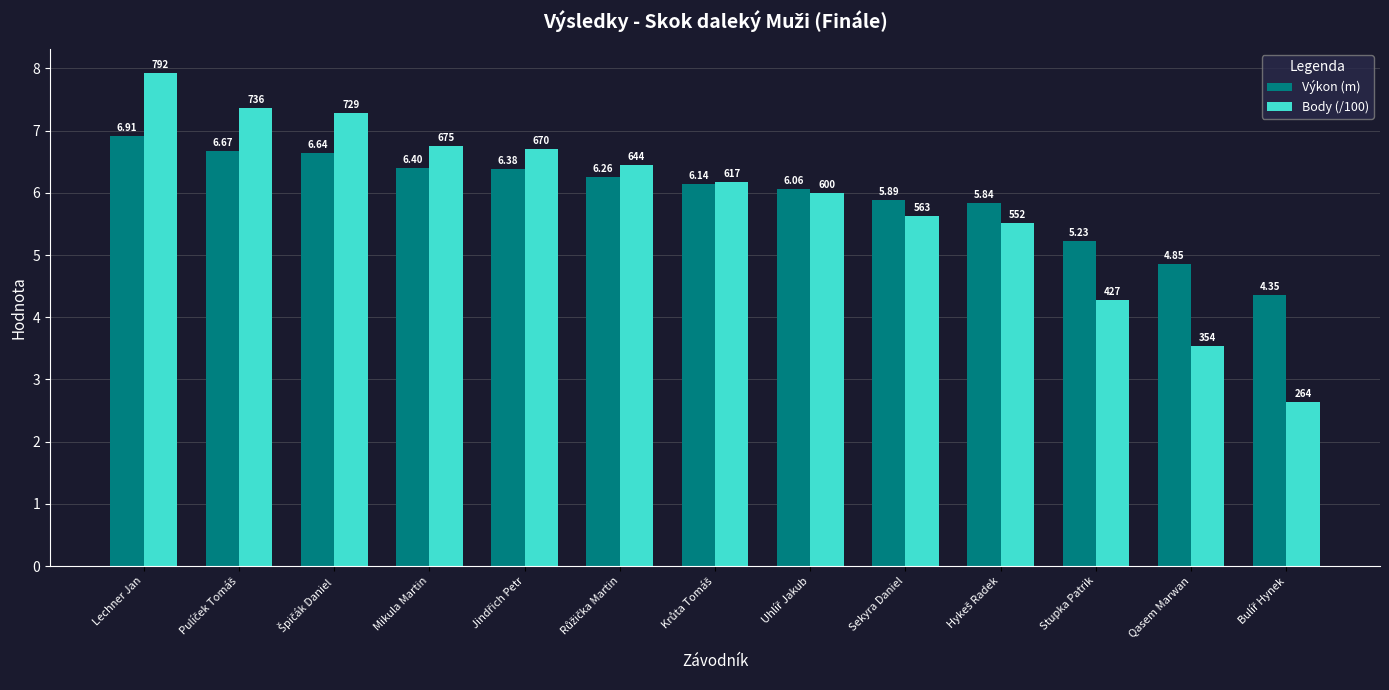

Count the number of categories in the chart.

13